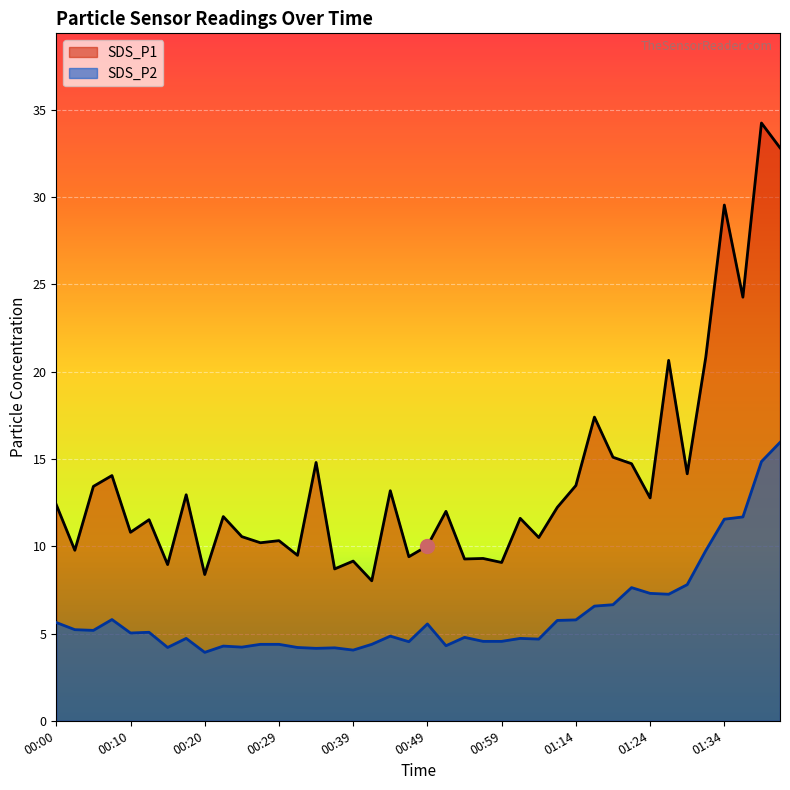

Is it true that SDS_P2 equals 6.6 at 01:17?

True